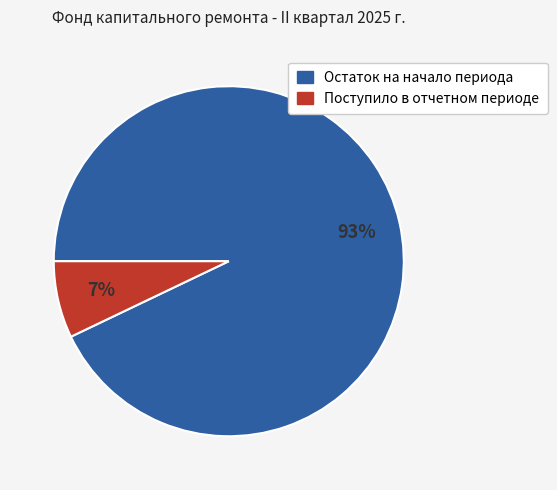

Between Остаток на начало периода and Поступило в отчетном периоде, which is larger?

Остаток на начало периода